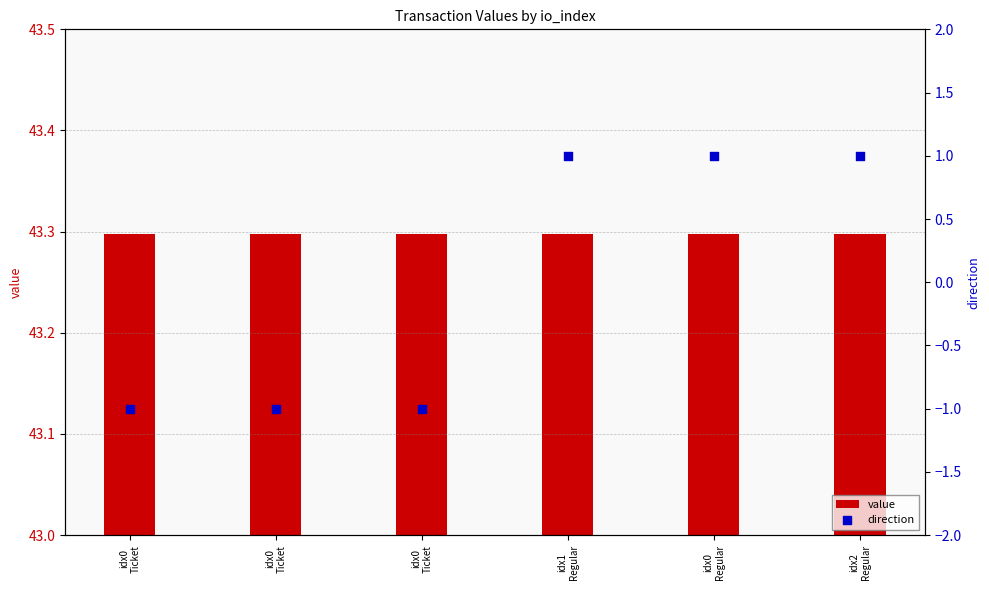

At how many categories does at least one series exceed 6?

6